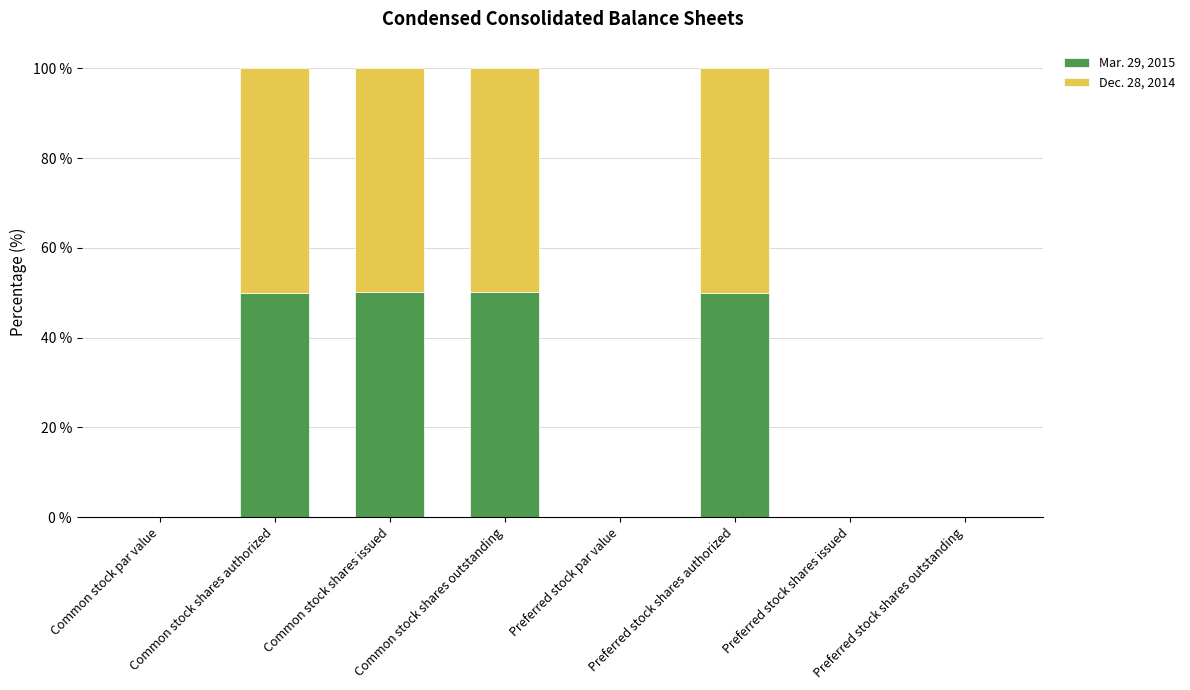

Is it true that Mar. 29, 2015 equals 50.0 at Preferred stock shares authorized?

True